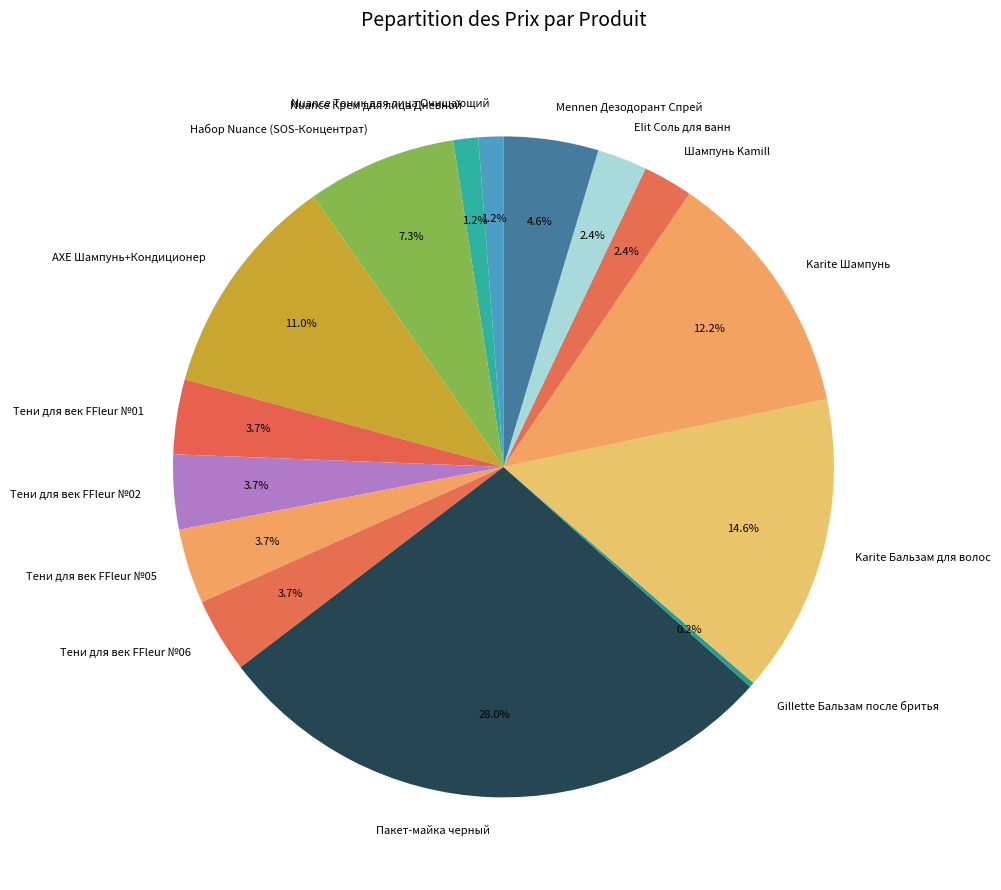

What is the largest slice in the pie chart?

Пакет-майка черный